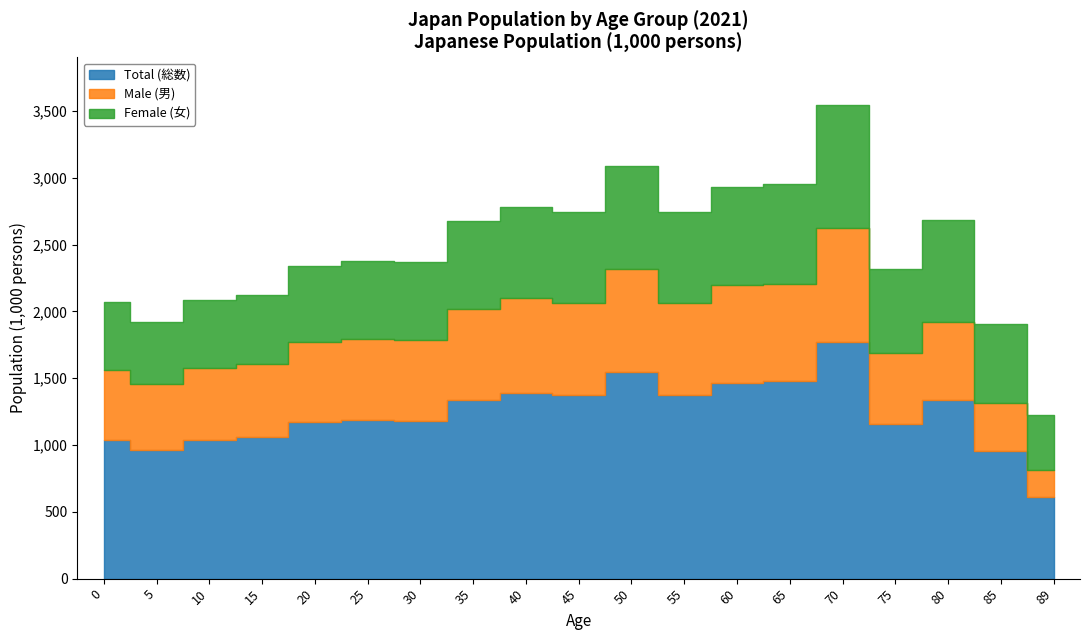

What are all the series names shown in the legend?

Total (総数), Male (男), Female (女)